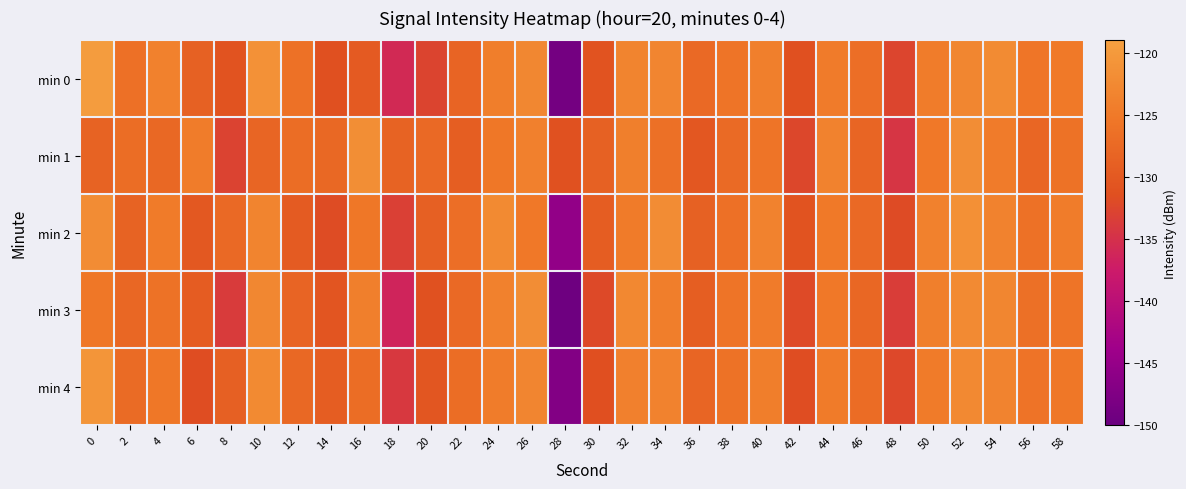

How many categories are shown in the chart?

30